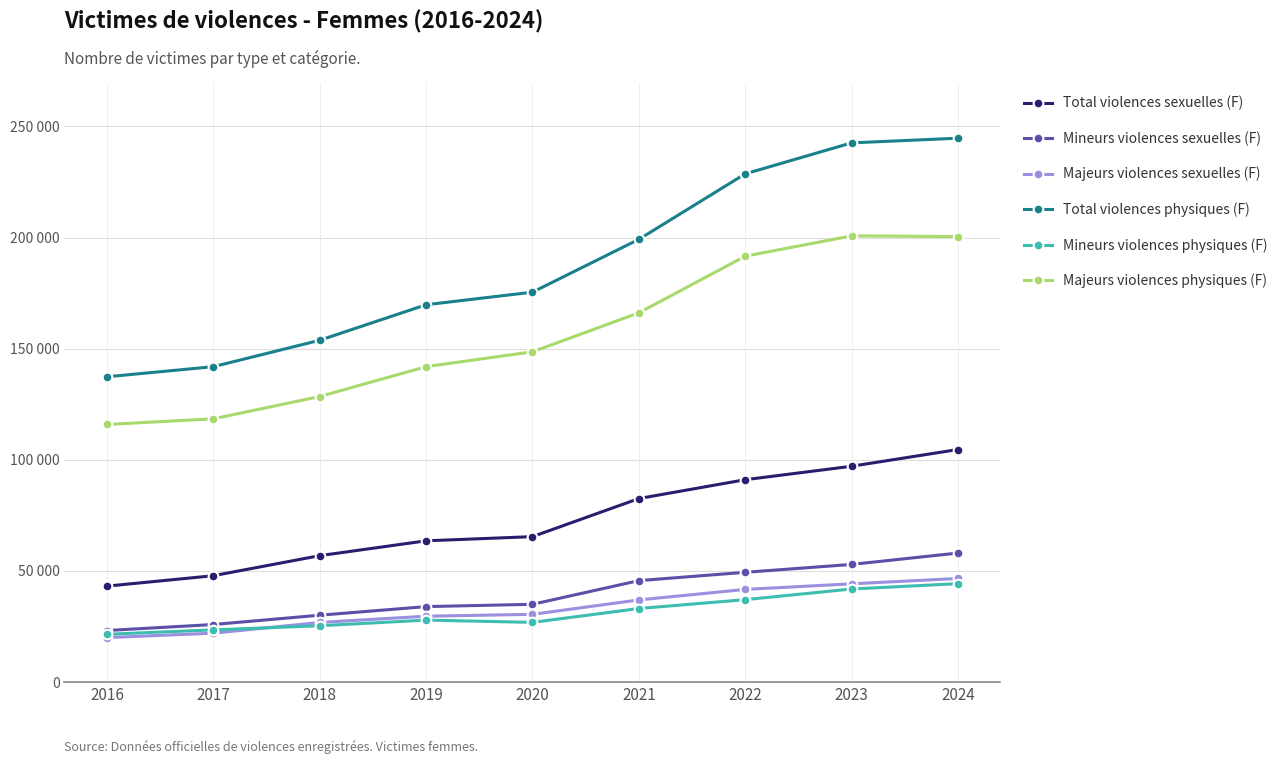

What are all the series names shown in the legend?

Total violences sexuelles (F), Mineurs violences sexuelles (F), Majeurs violences sexuelles (F), Total violences physiques (F), Mineurs violences physiques (F), Majeurs violences physiques (F)